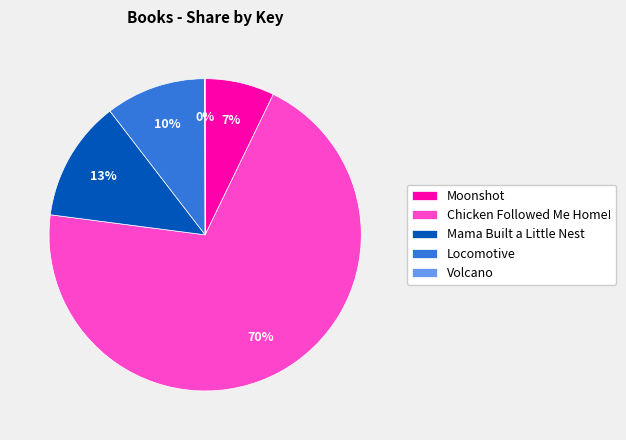

Is it true that Mama Built a Little Nest is 4% of the pie?

False